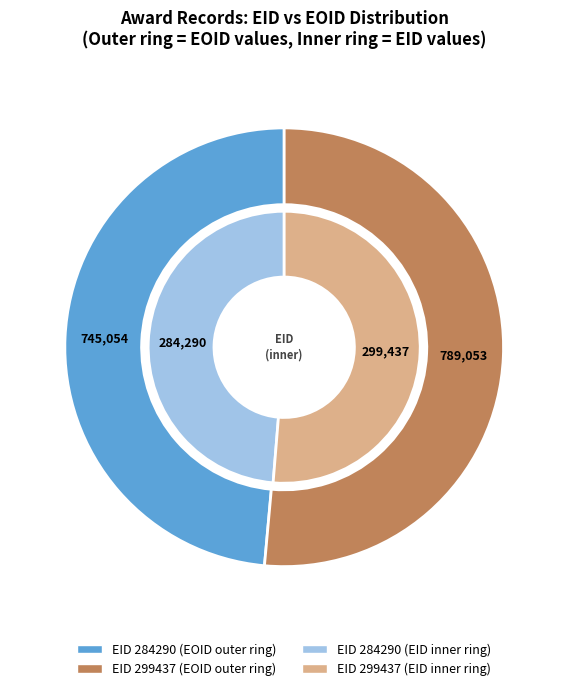

What percentage is the 284290 slice, to the nearest percent?

49%